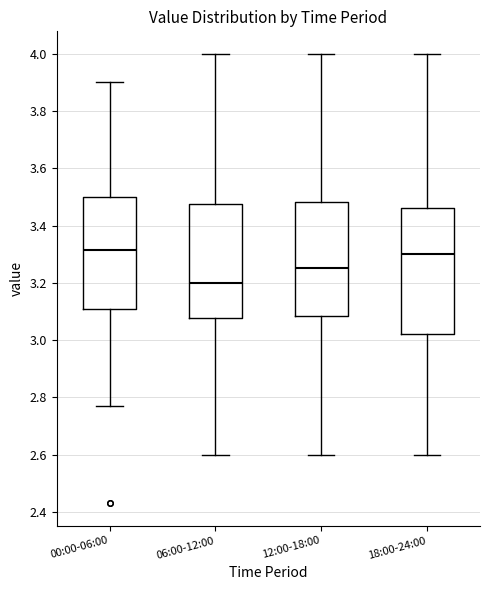

Comparing the boxes themselves (not the whiskers), which one is the tallest?

18:00-24:00